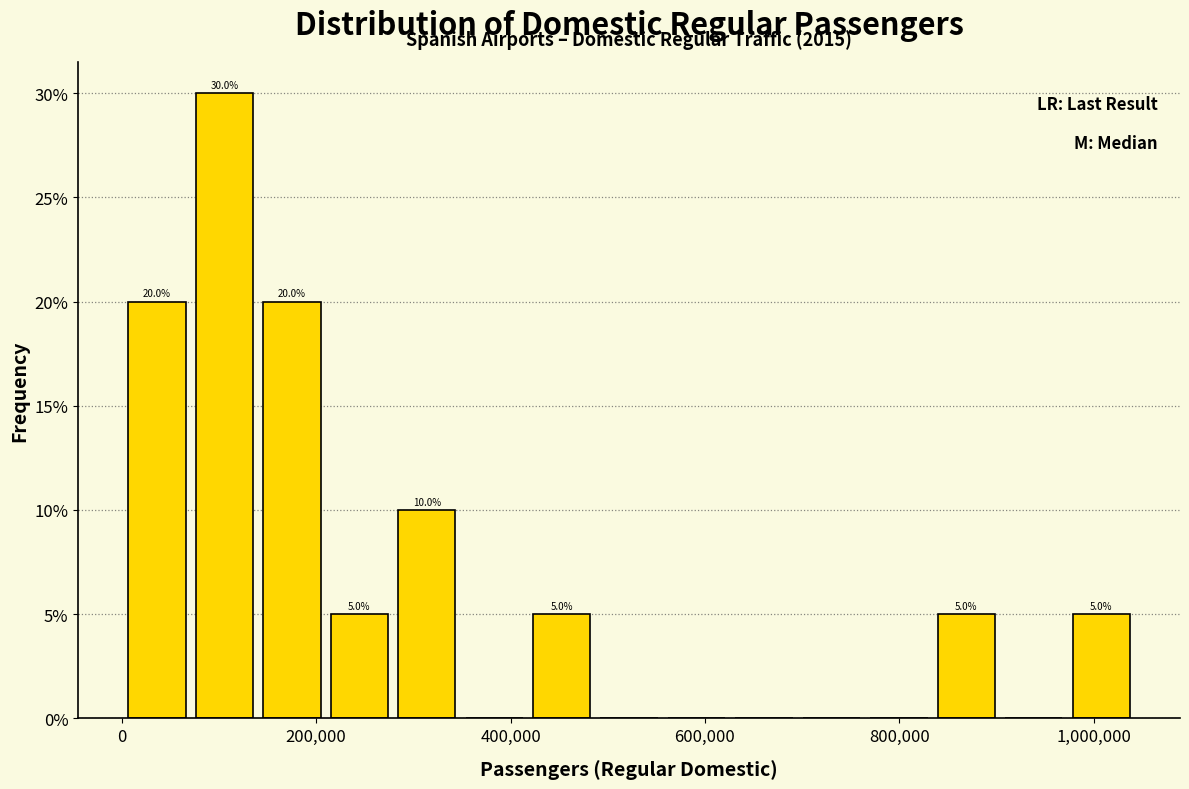

Around what value on the x-axis is the tallest bar? Give the approximate position of its centre, as read against the axis.

100000